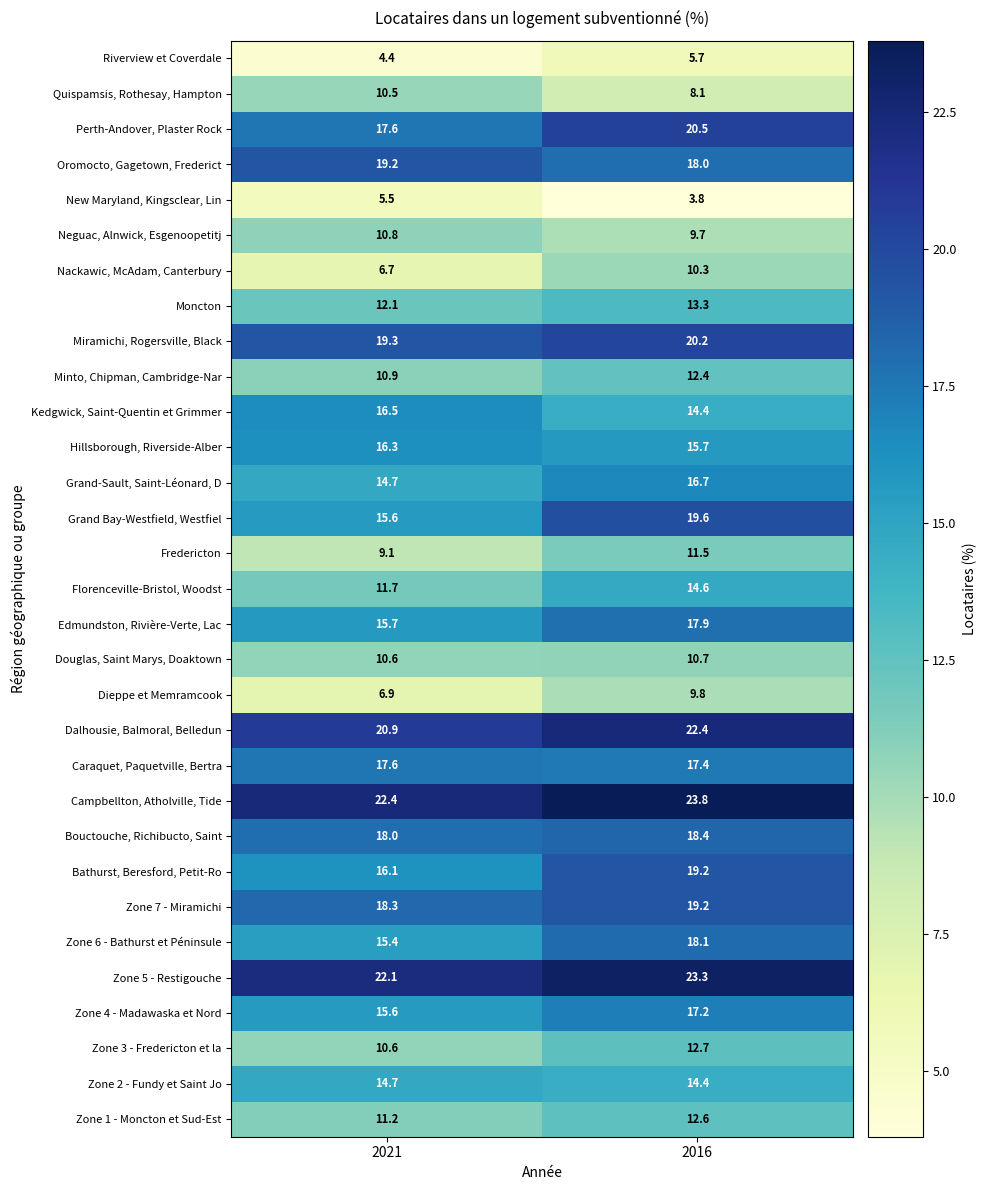

What is the maximum value shown in the chart?

23.8